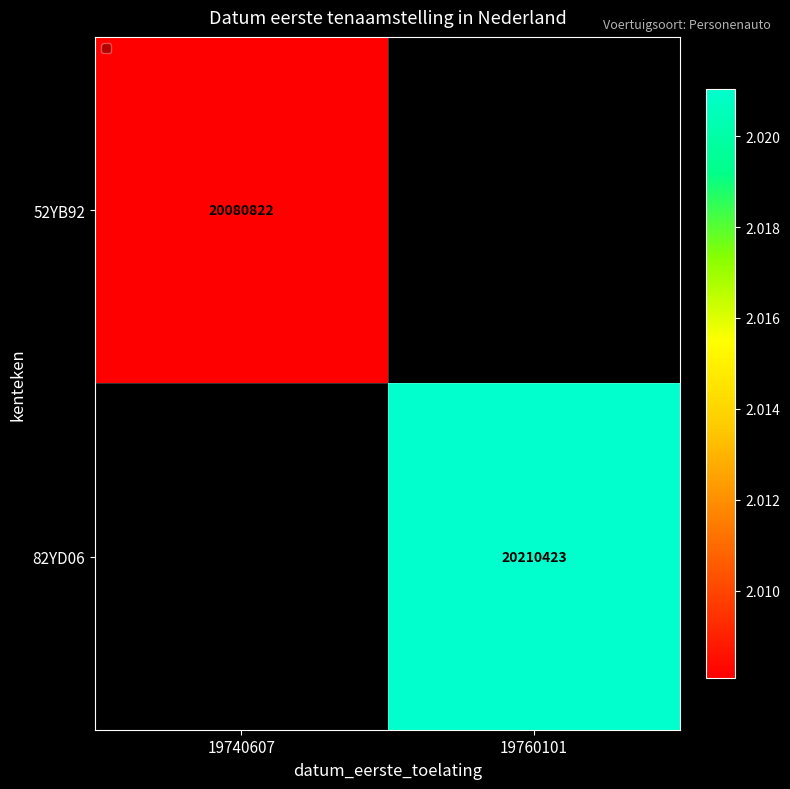

True or false: 52YB92 has a value of 20080822 at 19740607.

True